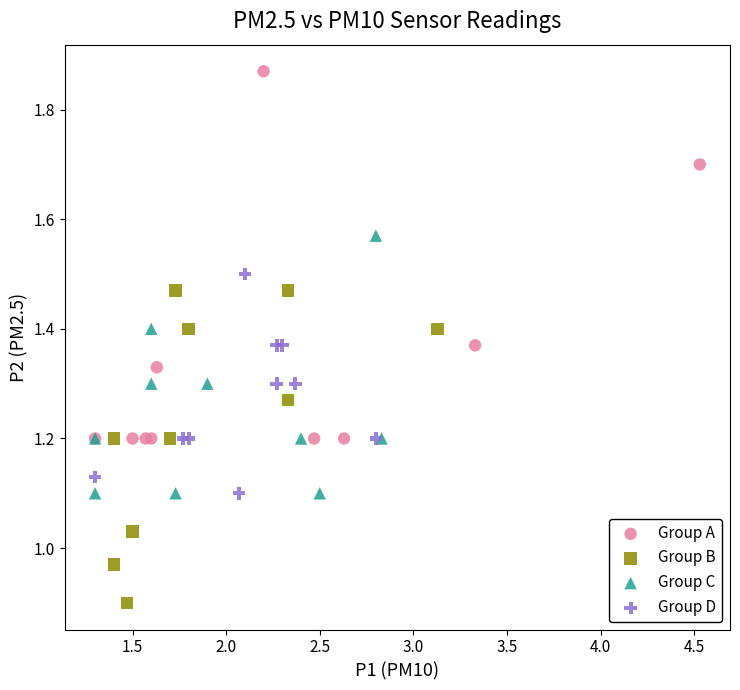

Which series has the widest spread of Y values?

Group A